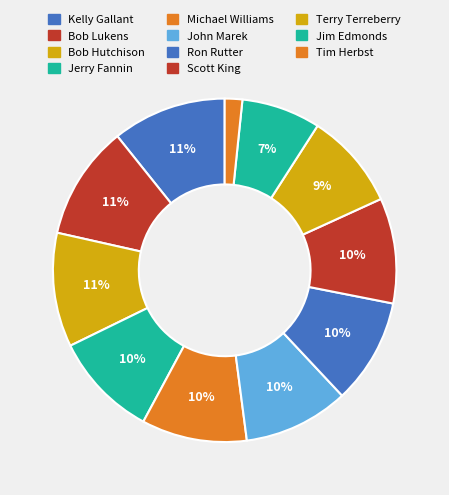

Count the number of slices in the pie.

11